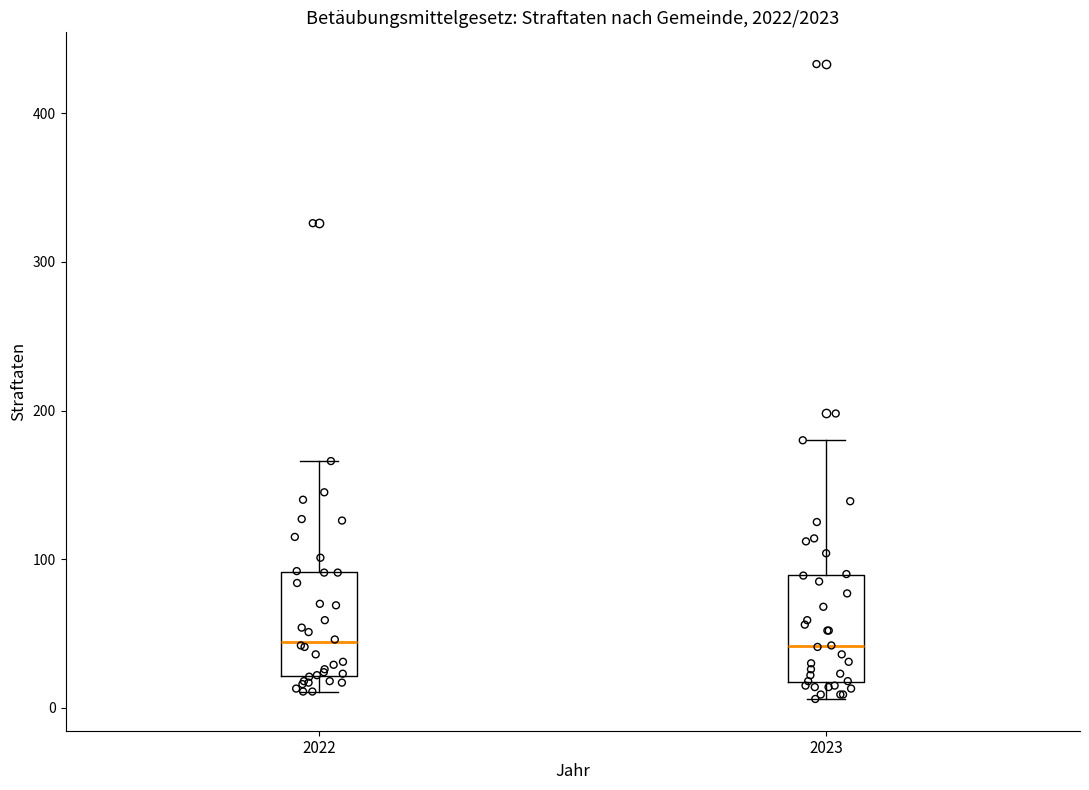

Reading left to right, read every box against the y-axis: the position of its median line, the range the box covers, and the ends of its whiskers. The values are not printed on the chart, so give them approximately, as read against the axis.

2022: median 40, box 20 to 90, whiskers 10 to 170
2023: median 40, box 20 to 90, whiskers 10 to 180